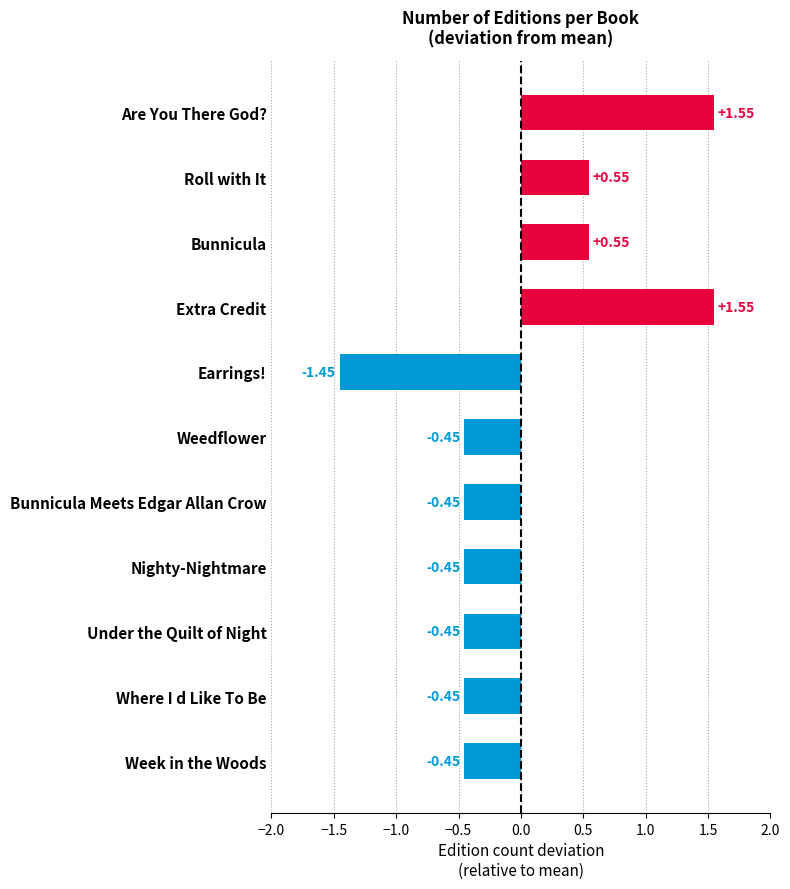

What is the label of the 8th bar from the top?

Nighty-Nightmare